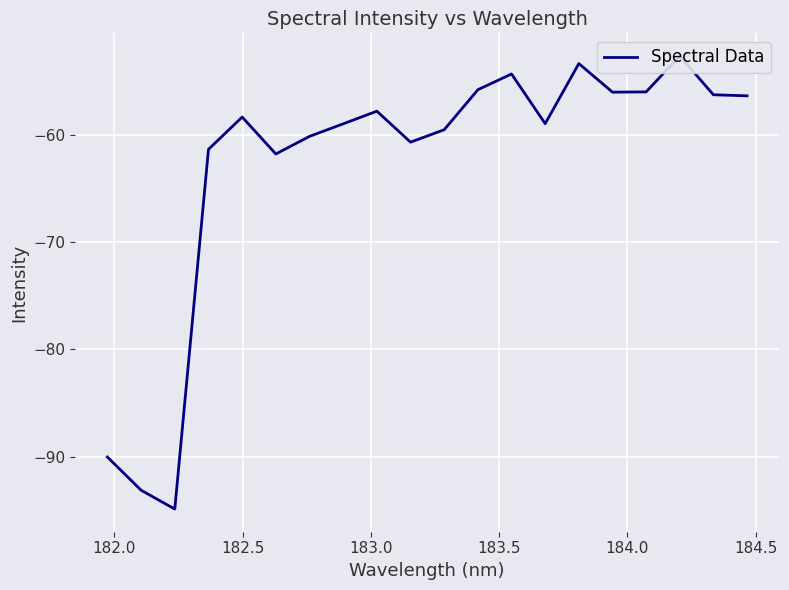

What is the smallest value displayed?

-94.9